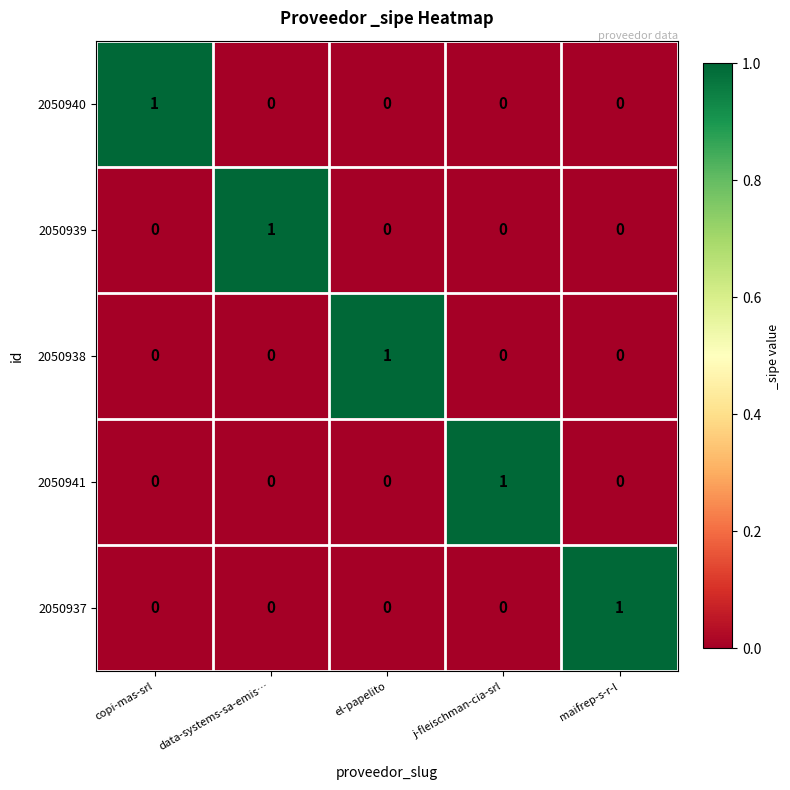

The 2050939 series shows 1 at data-systems-sa-emis…. True or false?

True